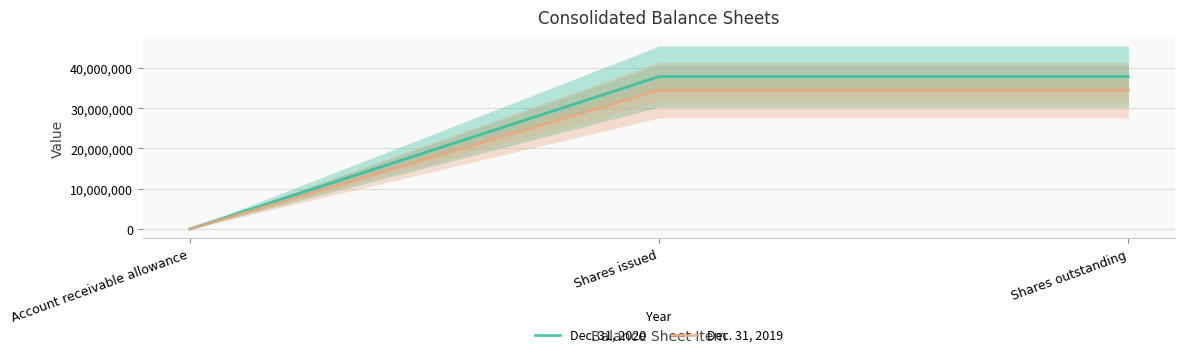

What value does the Dec. 31, 2019 series have at Shares issued?

34494441